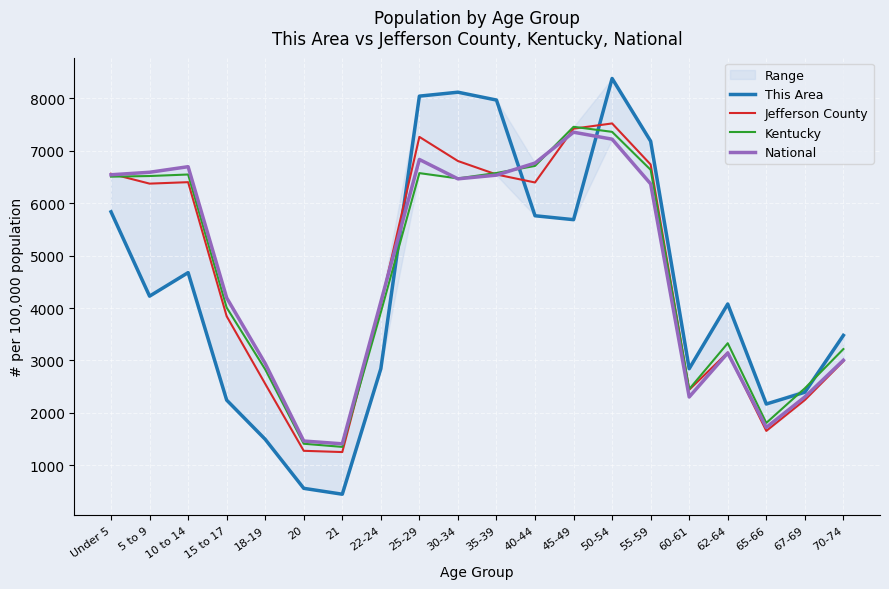

What is the difference between the maximum and minimum values in the Jefferson County series?

6269.4